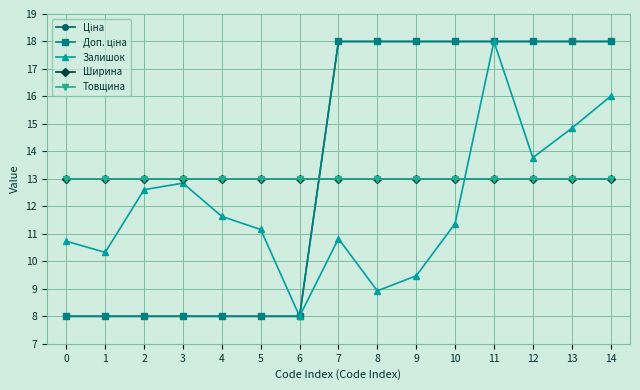

At which category does the chart reach its peak across all series?

7